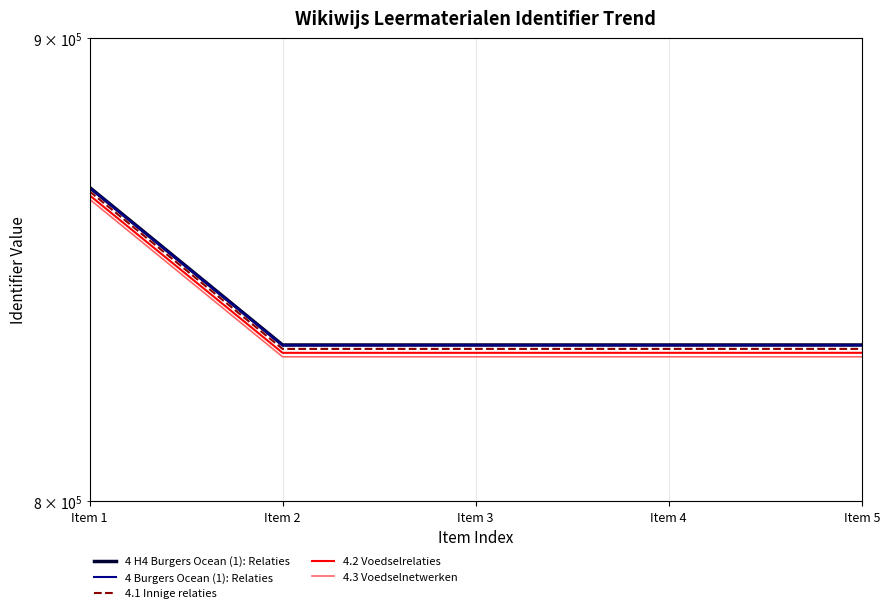

Where is the first local minimum for 4 Burgers Ocean (1): Relaties?

Item 2